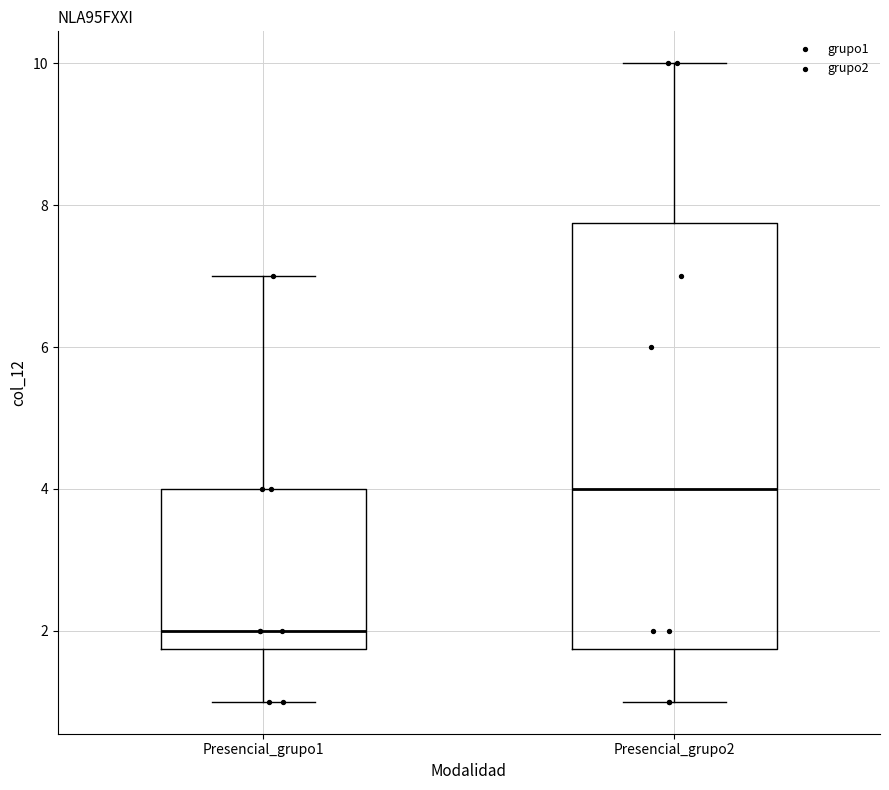

Reading left to right, read every box against the y-axis: the position of its median line, the range the box covers, and the ends of its whiskers. The values are not printed on the chart, so give them approximately, as read against the axis.

Presencial_grupo1: median 2.0, box 1.8 to 4.0, whiskers 1.0 to 7.0
Presencial_grupo2: median 4.0, box 1.8 to 7.8, whiskers 1.0 to 10.0